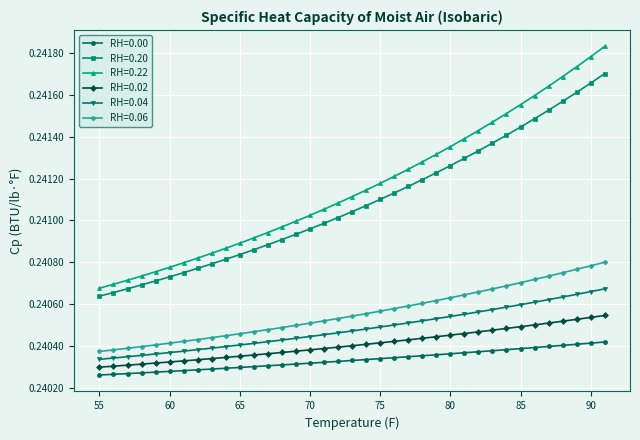

How many data points does each series have?

37